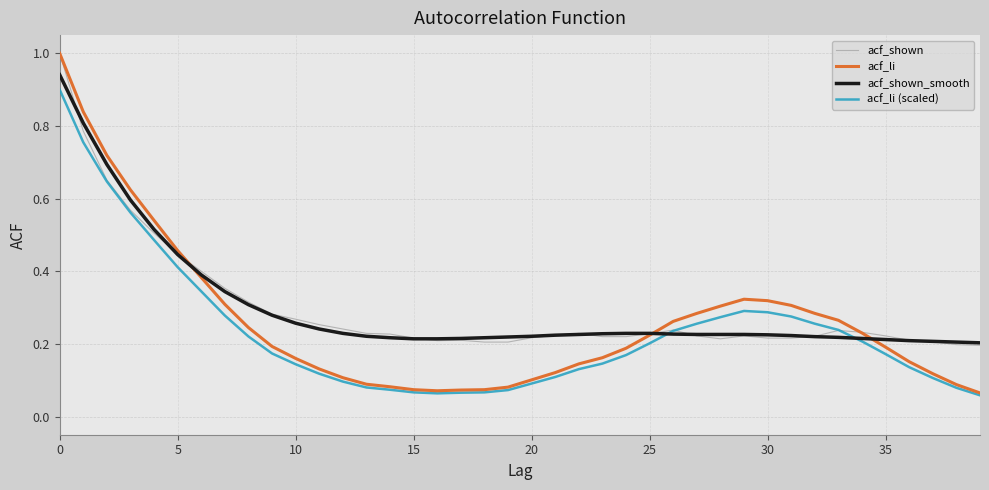

What is the maximum value shown in the chart?

1.0